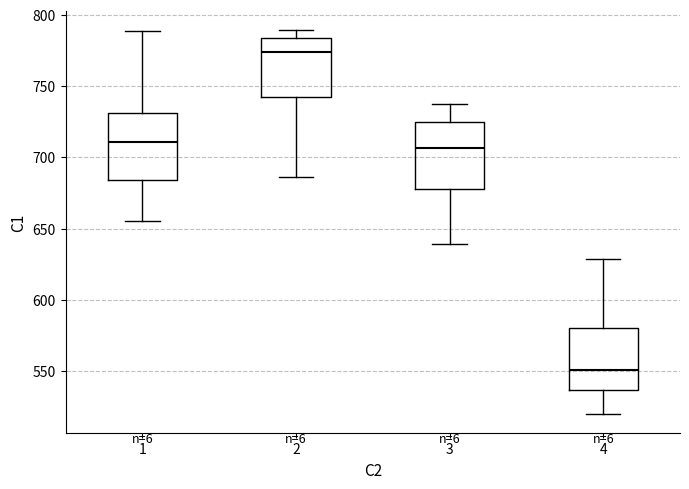

Reading left to right, read every box against the y-axis: the position of its median line, the range the box covers, and the ends of its whiskers. The values are not printed on the chart, so give them approximately, as read against the axis.

1: median 710, box 685 to 730, whiskers 655 to 790
2: median 775, box 740 to 785, whiskers 685 to 790
3: median 705, box 680 to 725, whiskers 640 to 735
4: median 550, box 535 to 580, whiskers 520 to 630